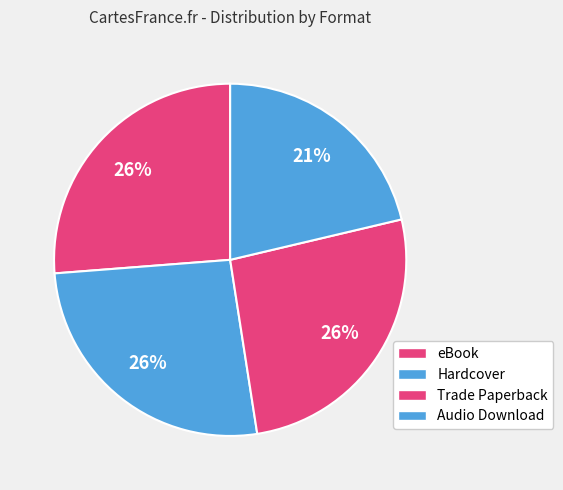

Count the number of slices in the pie.

4